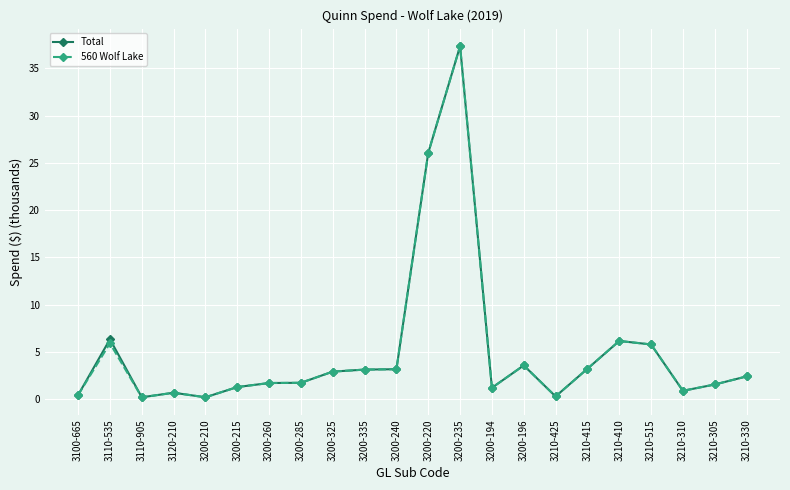

How many lines are shown in the chart?

2